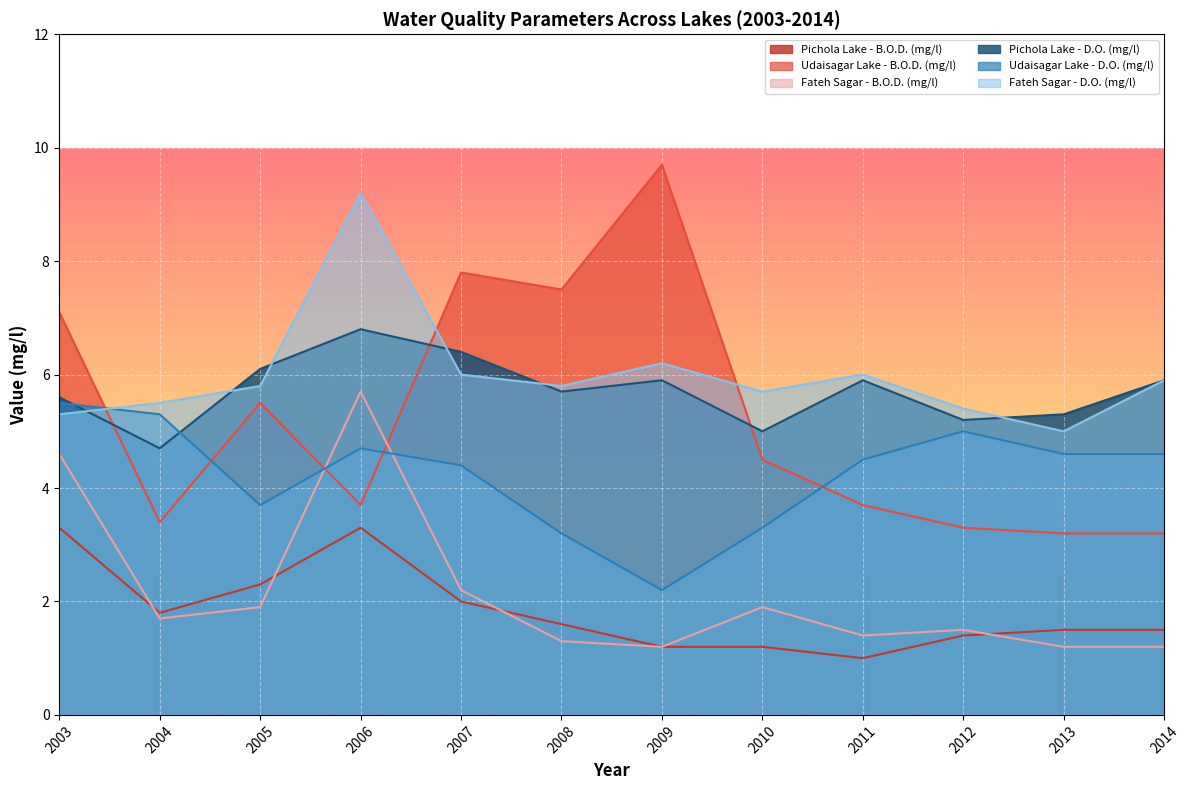

True or false: Fateh Sagar - D.O. (mg/l) has a value of 5.3 at 2003.

True